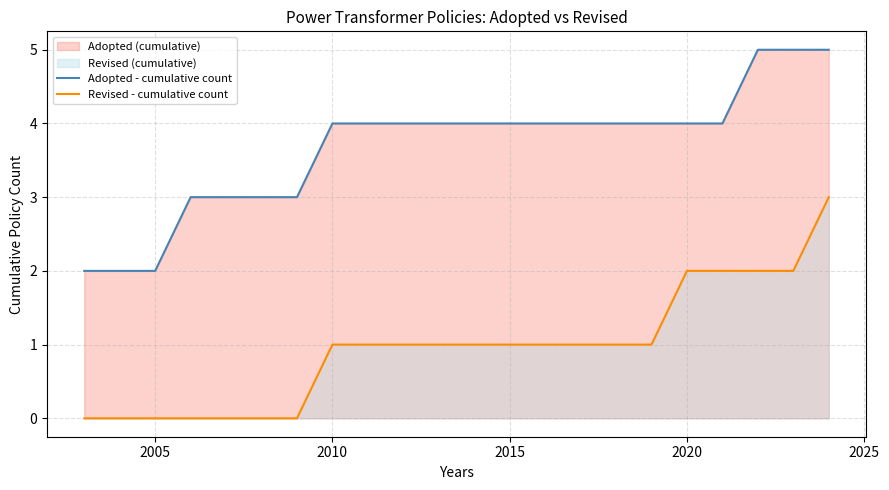

True or false: Adopted - cumulative count has more than 1 points higher than both neighbors.

False